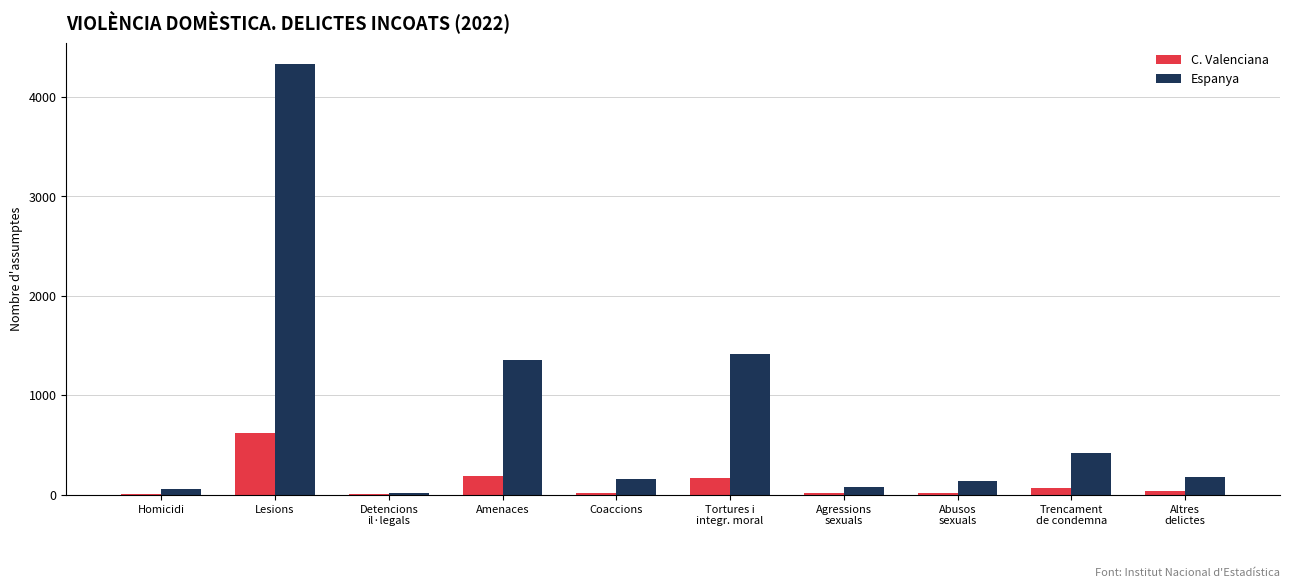

How many distinct data groups are displayed?

2